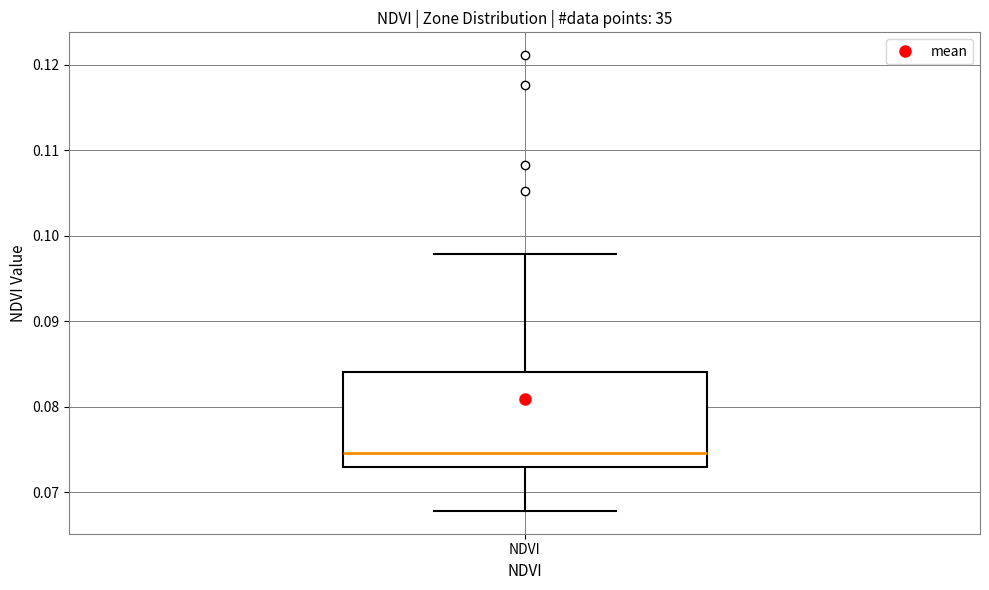

Transcribe this box plot: give where the median line is, the range the box spans, and where the two whiskers end, as read against the y-axis. The values are not printed on the chart, so give them approximately, as read against the axis.

median 0.075, box 0.073 to 0.084, whiskers 0.068 to 0.098